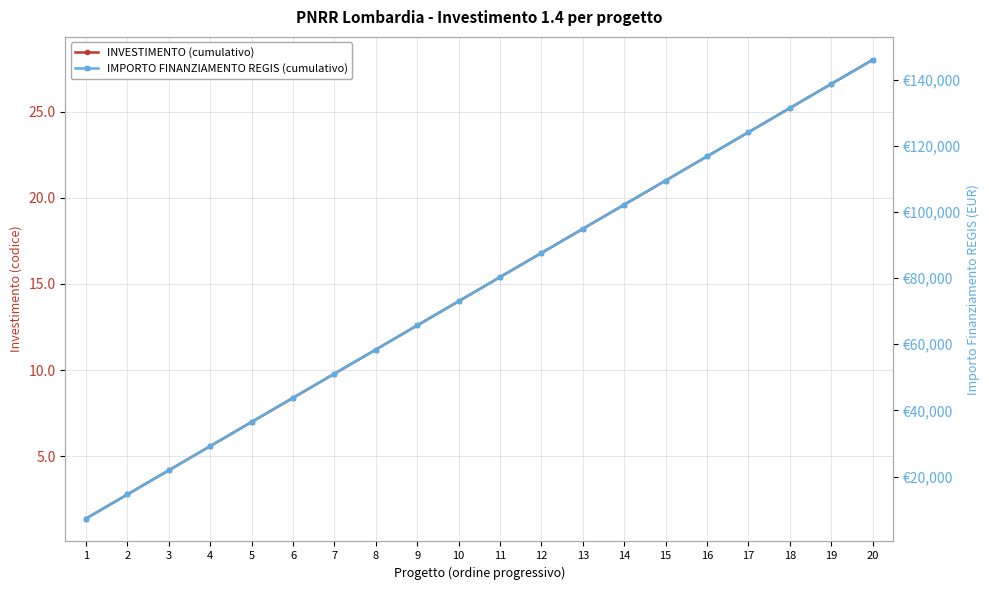

Is it true that INVESTIMENTO (cumulativo) equals 25.2 at 18?

True